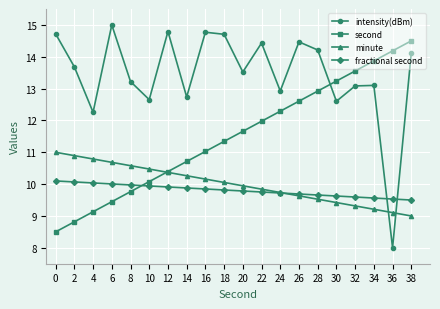

True or false: minute has a value of 17.1 at 16.

False